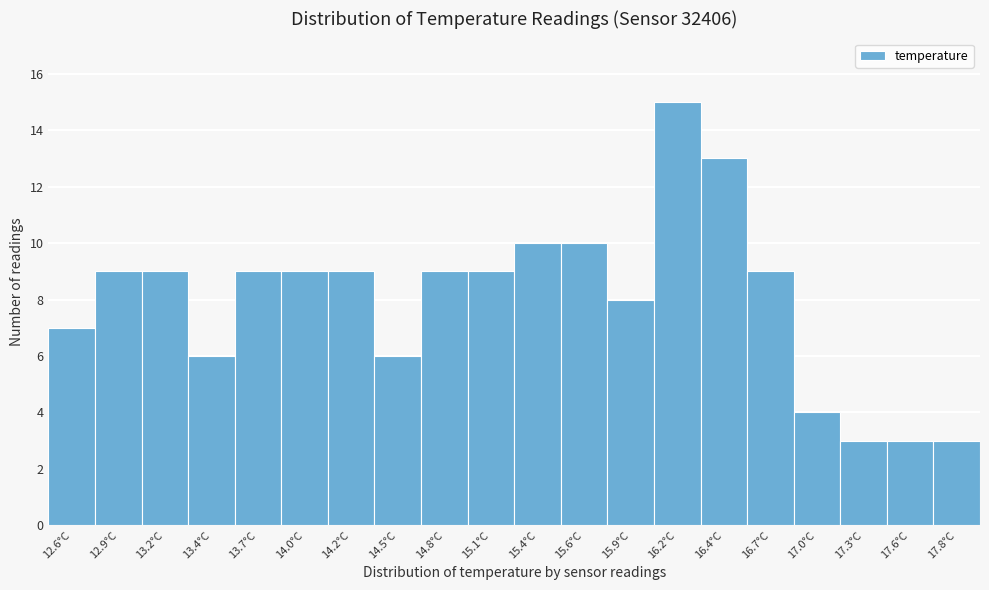

Reading left to right, what are all the values shown in this chart?

12.6°C=7	12.9°C=9	13.2°C=9	13.4°C=6	13.7°C=9	14.0°C=9	14.2°C=9	14.5°C=6	14.8°C=9	15.1°C=9	15.4°C=10	15.6°C=10	15.9°C=8	16.2°C=15	16.4°C=13	16.7°C=9	17.0°C=4	17.3°C=3	17.6°C=3	17.8°C=3